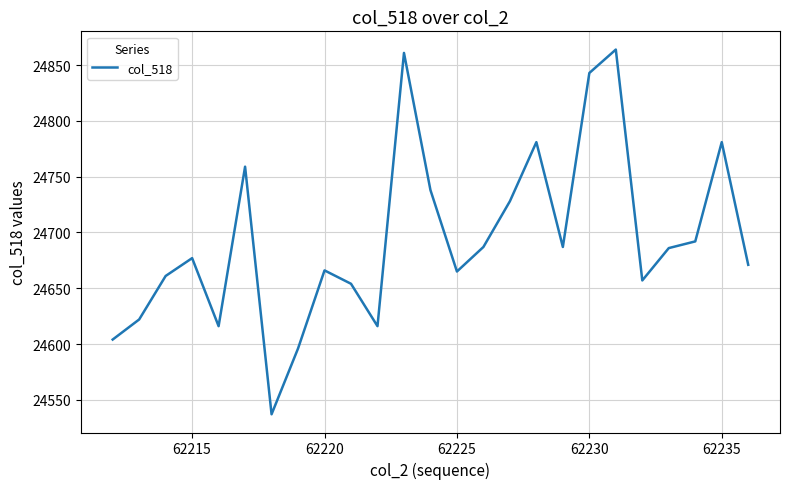

What is the maximum value shown in the chart?

24864